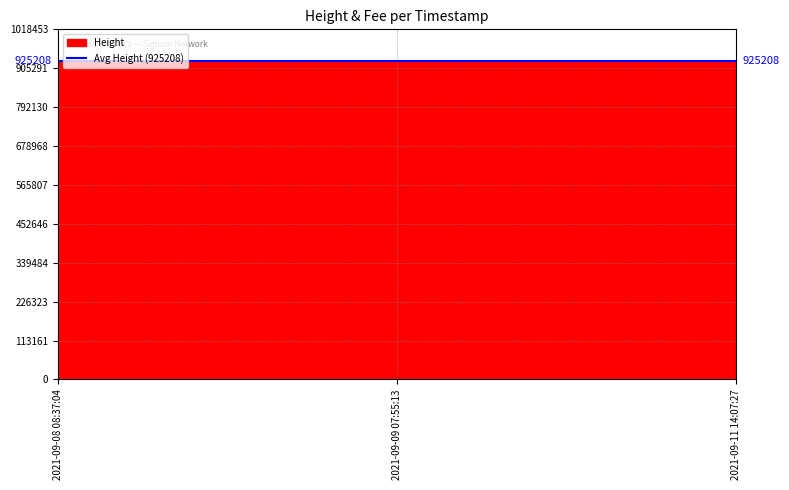

How many data points in Height are above 925053?

1